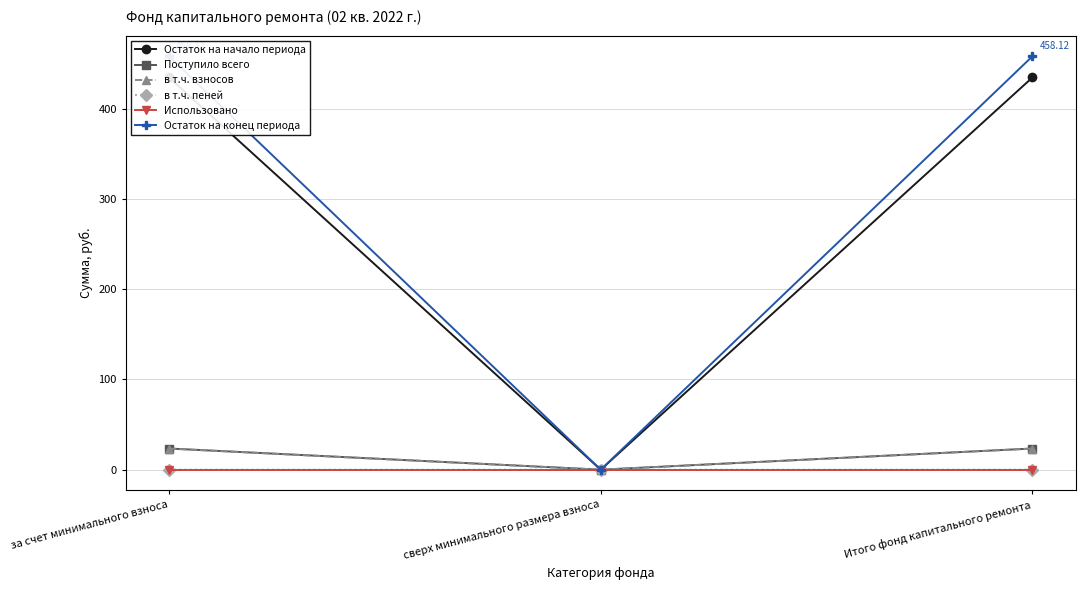

How many lines are shown in the chart?

6